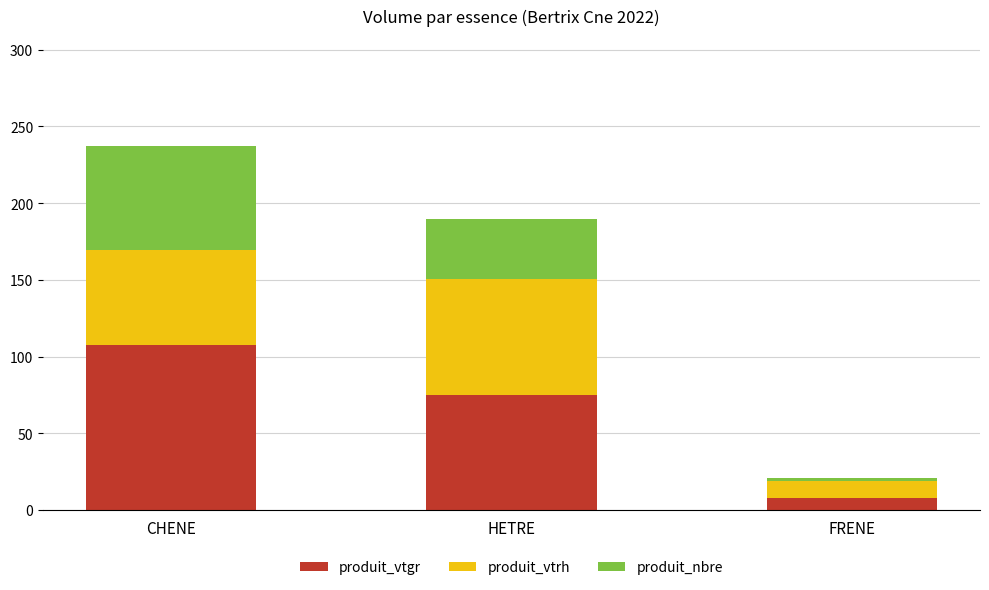

What is the total value across all series at HETRE?

189.8